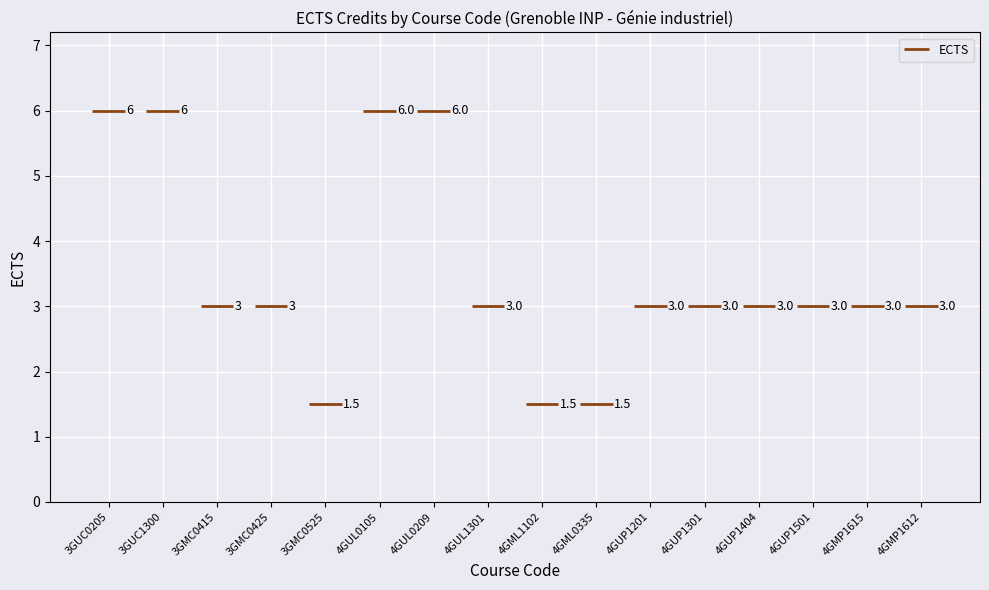

Which category has the lowest value across all series?

3GMC0525